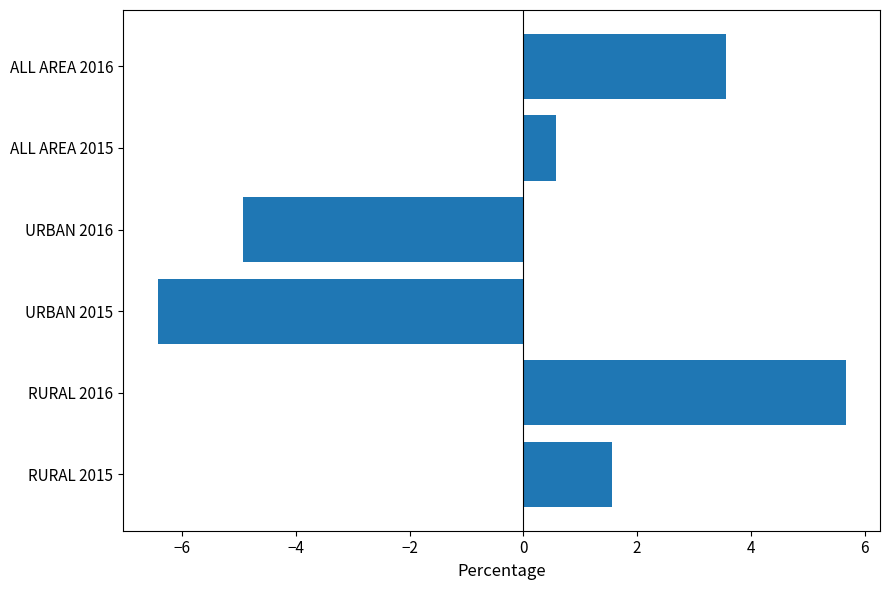

The value at ALL AREA 2015 is 0.6. True or false?

True